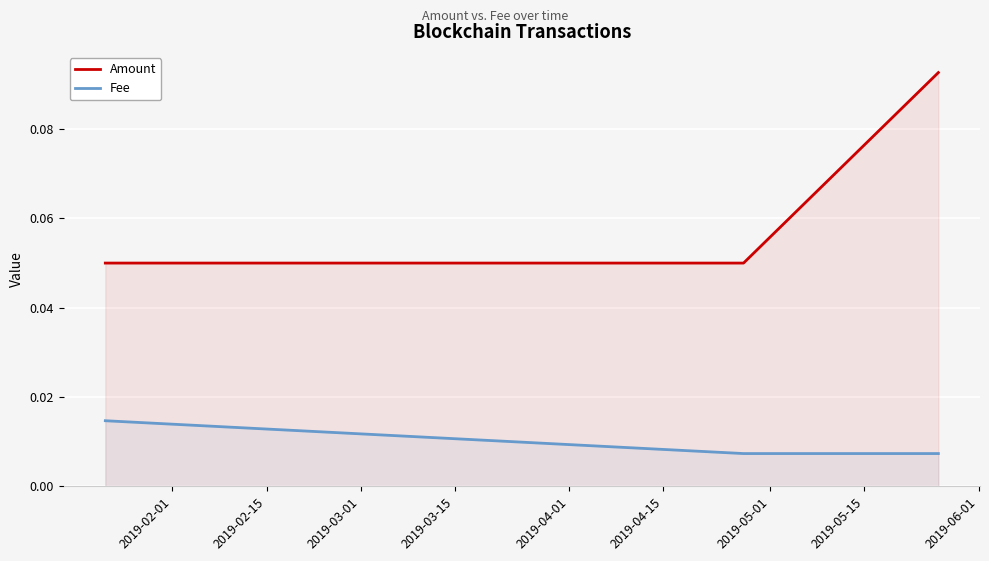

List the series in order of their peak value, highest first.

Amount, Fee